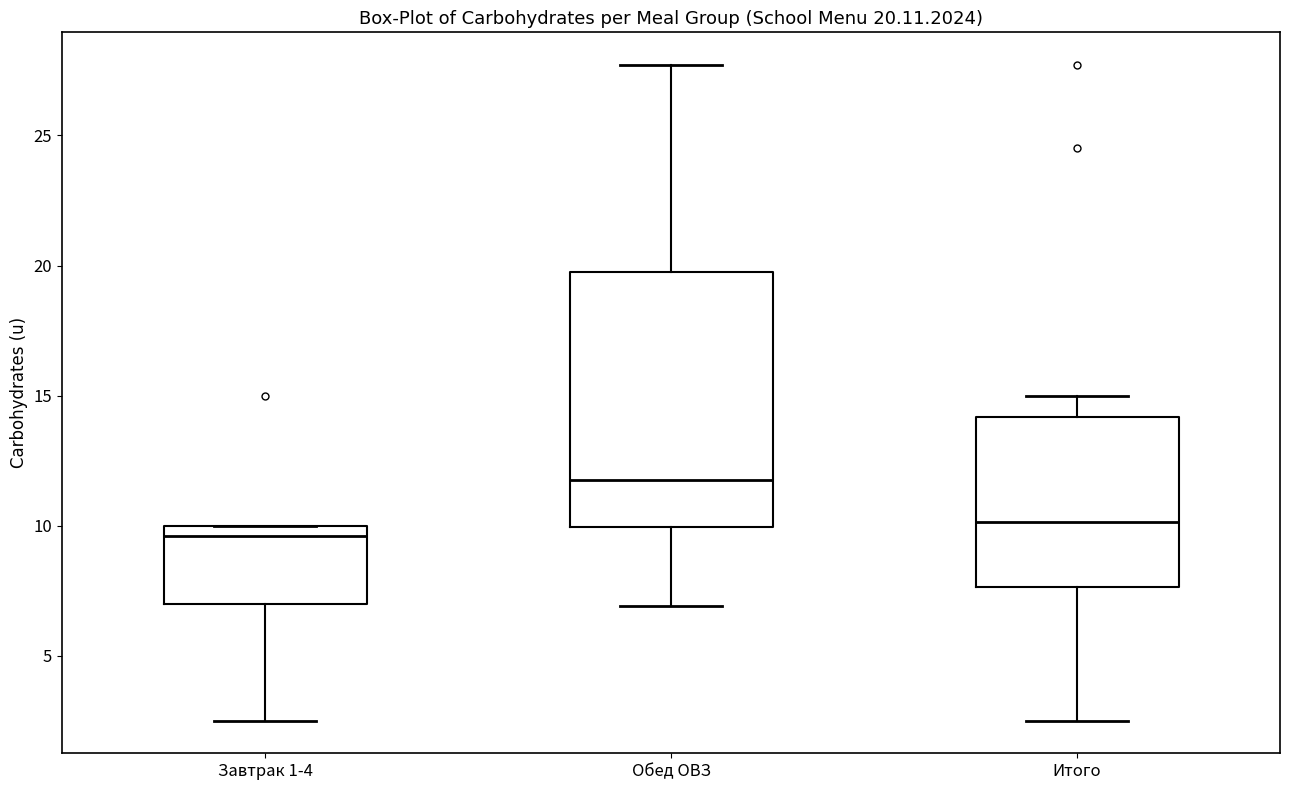

Comparing the boxes themselves (not the whiskers), which one is the tallest?

Обед ОВЗ